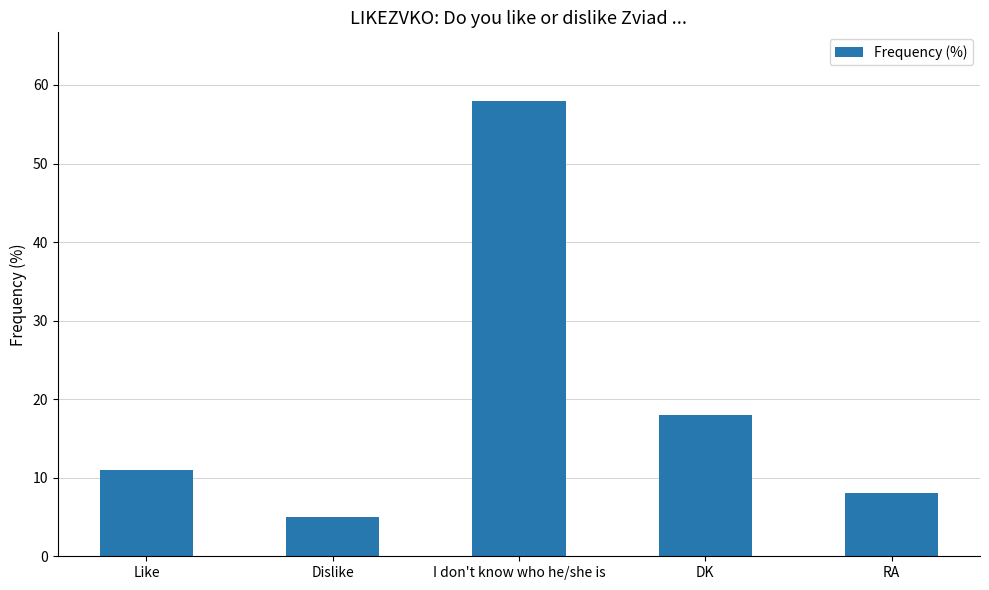

How many values are below 11?

2